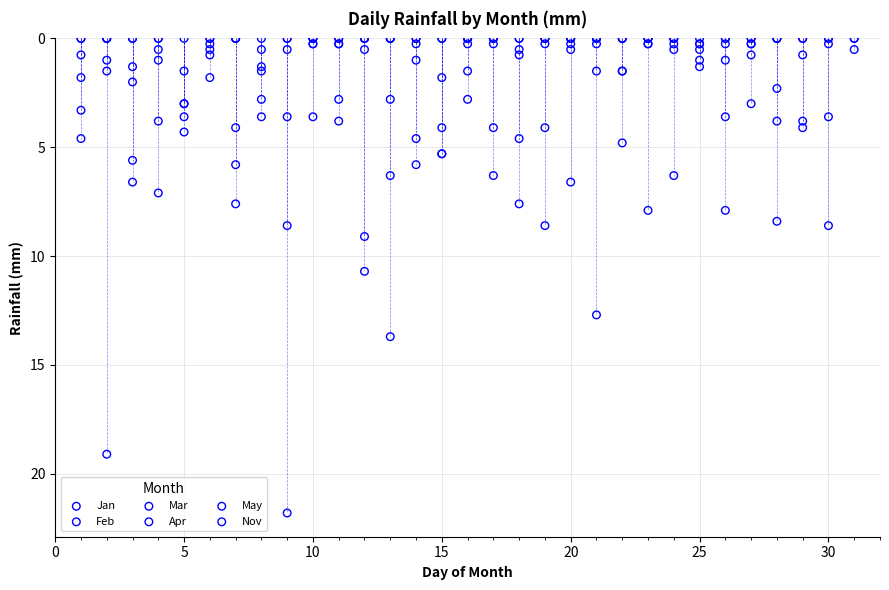

What are all the series names shown in the legend?

Jan, Feb, Mar, Apr, May, Nov